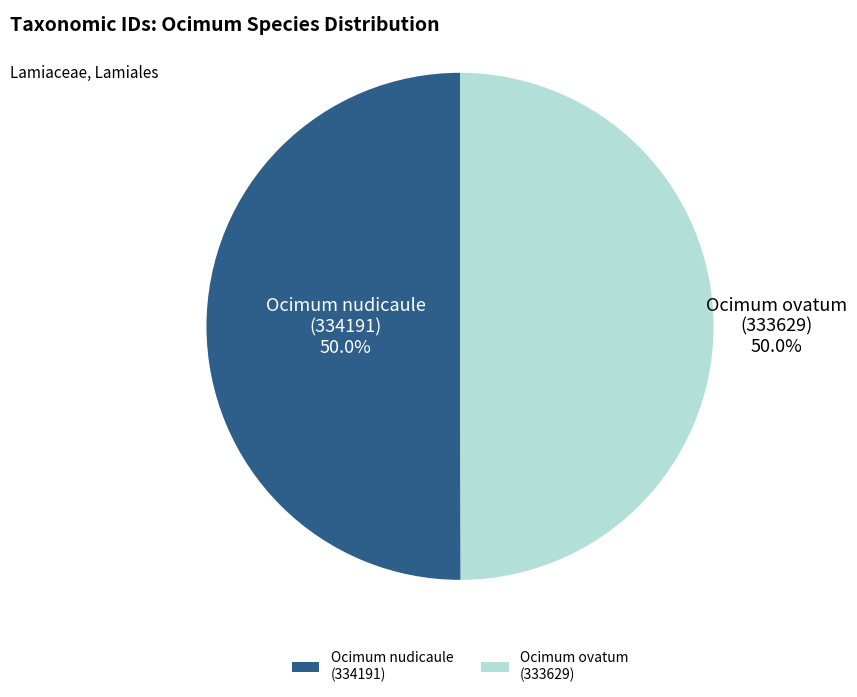

How many segments does this pie chart have?

2